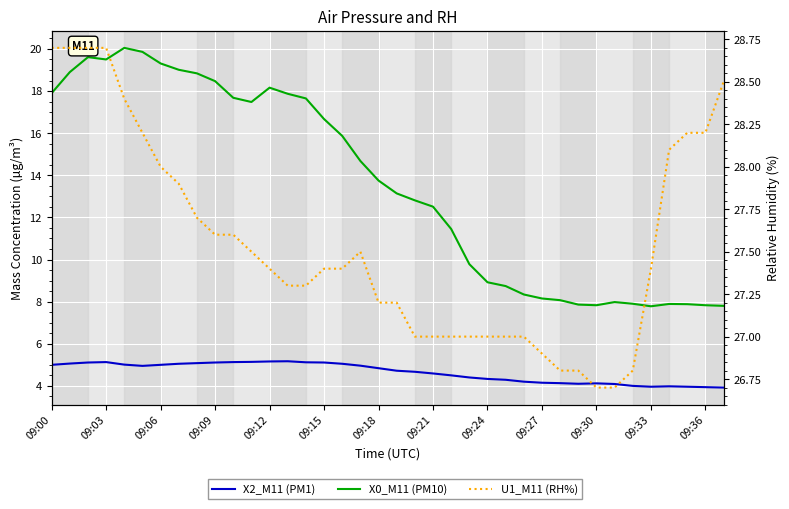

True or false: X2_M11 and X0_M11 cross at least once.

False